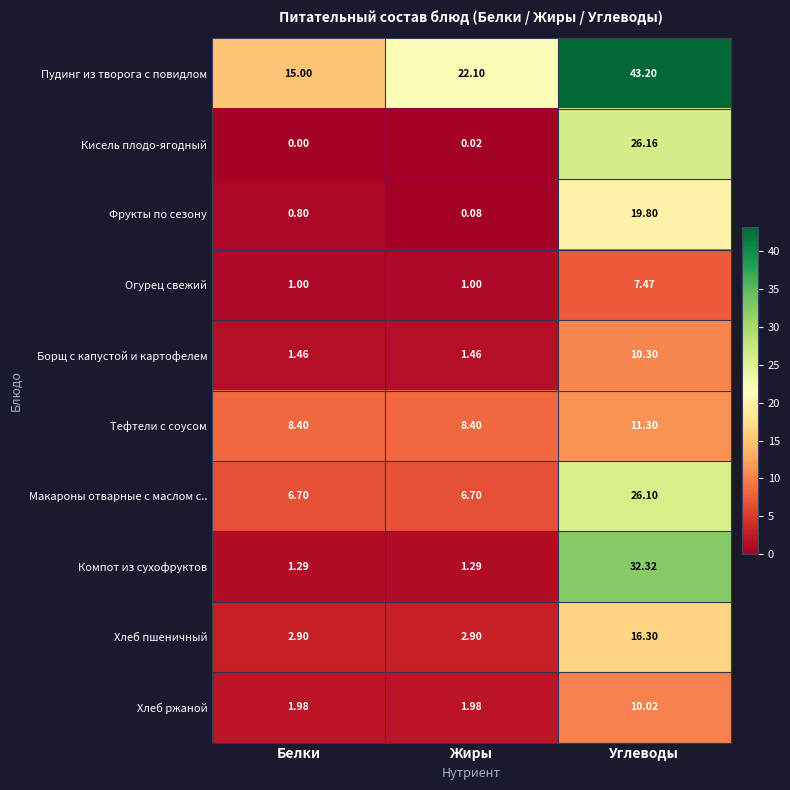

How many data points does each series have?

3